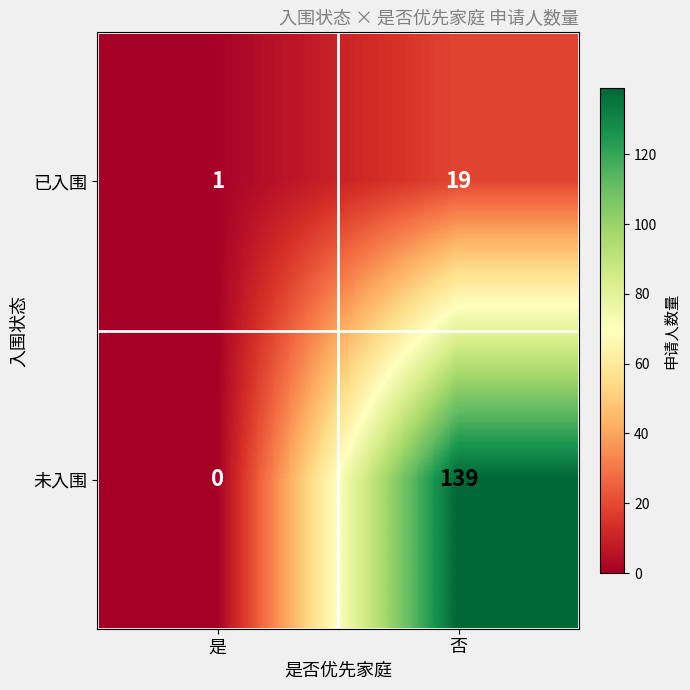

Rank the series at 否 from highest to lowest value.

未入围, 已入围